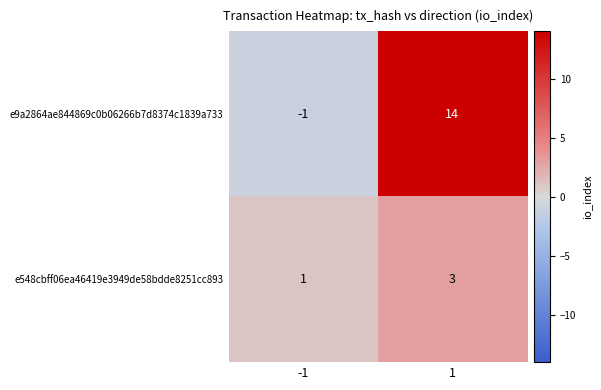

What is the maximum value shown in the chart?

14